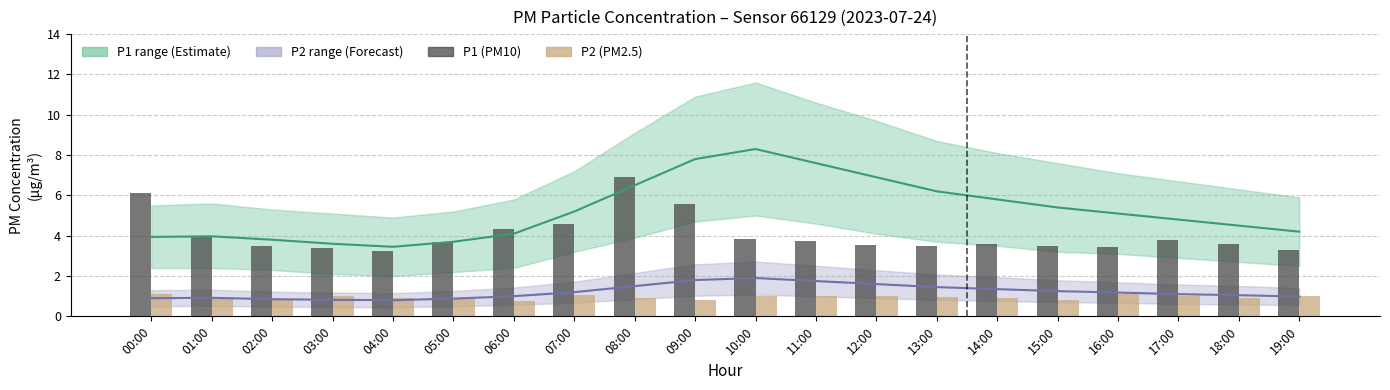

What is the difference between the second highest and second lowest values in the P2 (PM2.5) series?

0.3